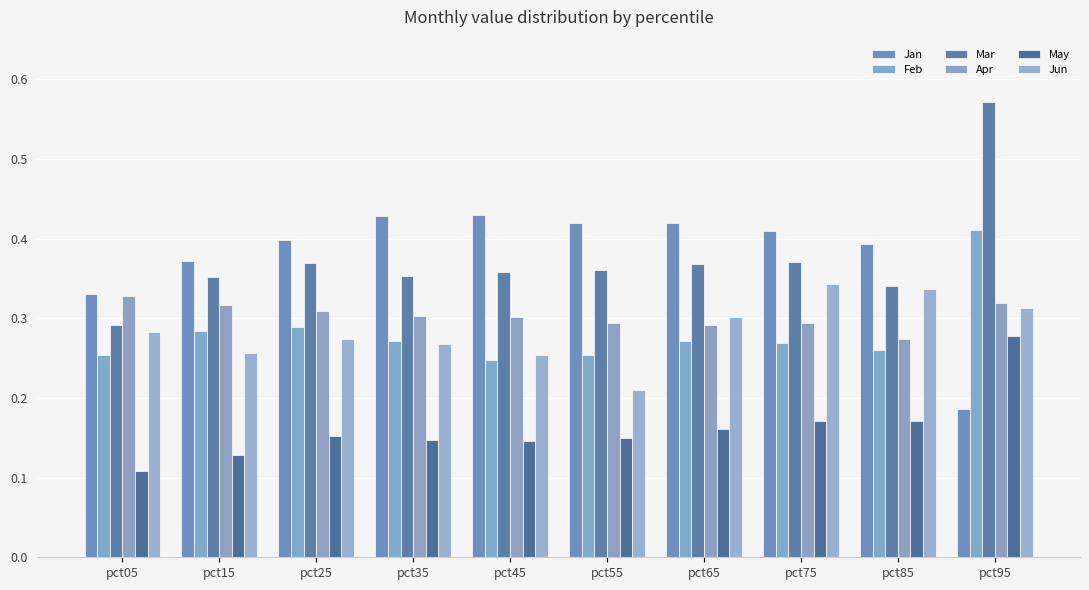

What is the difference between the maximum and minimum values in the Feb series?

0.2